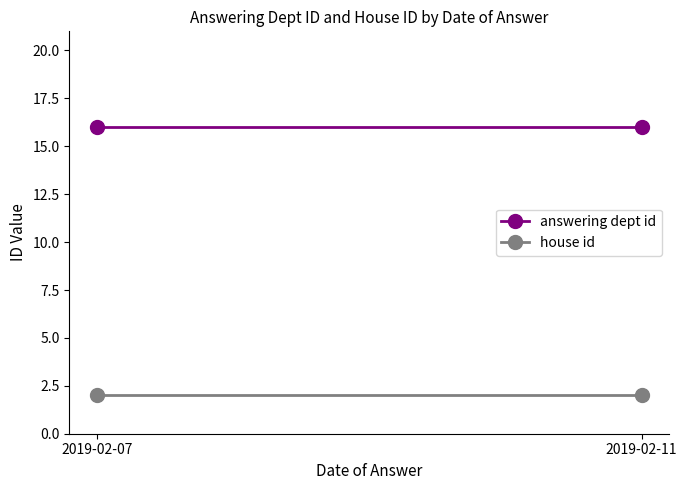

What is the total value across all series at 2019-02-07?

18